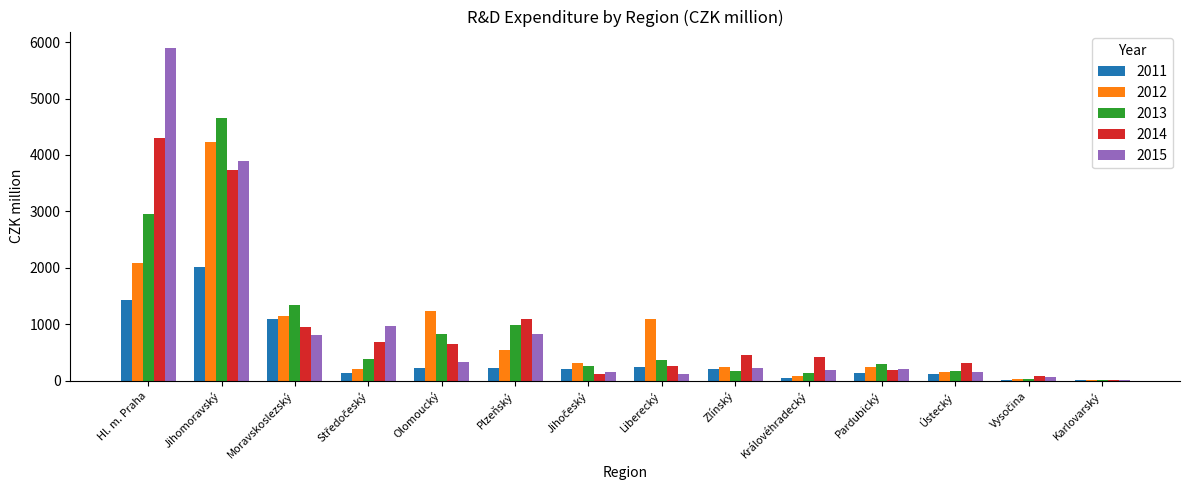

At which category is the sum across all series the highest?

Jihomoravský